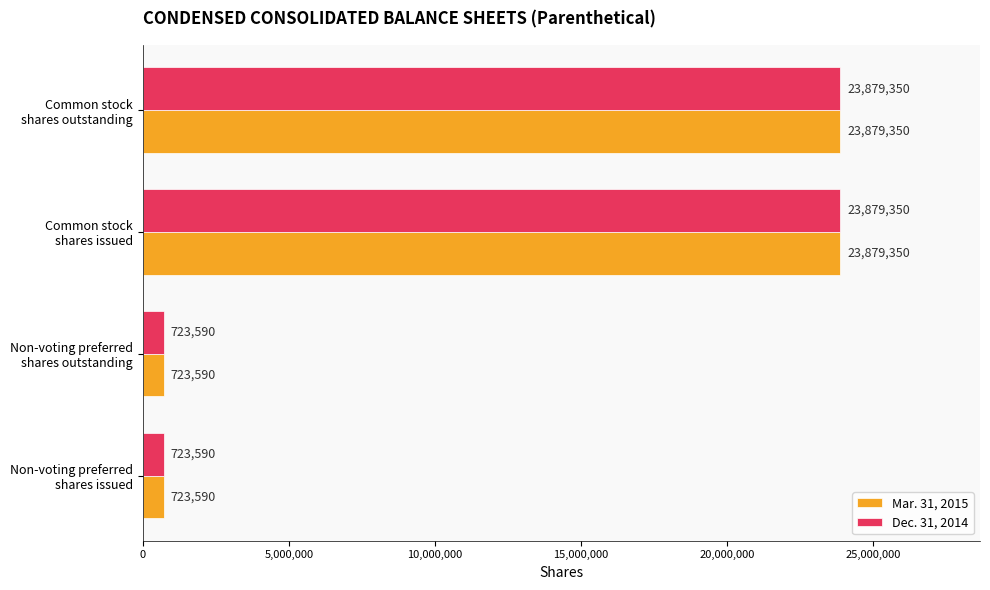

What is the greatest value displayed?

23879350